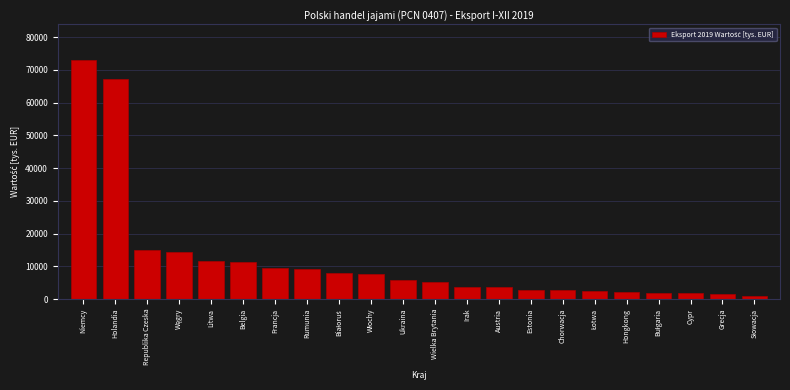

Is it true that the value at Litwa is 11598.2?

True